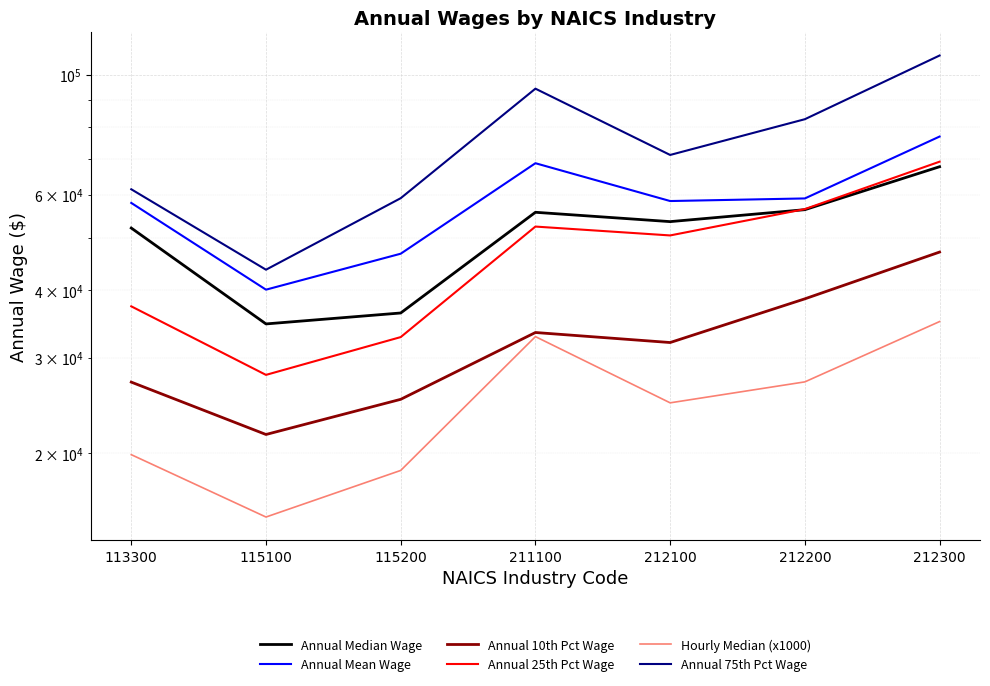

Reading left to right, transcribe all the data shown in this chart.

Annual Median Wage: 52100	34650	36300	55710	53540	56330	67625
Annual Mean Wage: 57973	40085	46710	68640	58440	59090	76885
Annual 10th Pct Wage: 27053	21650	25143	33408	32013	38553	47038
Annual 25th Pct Wage: 37342	27897	32763	52425	50485	56470	69088
Hourly Median (x1000): 19870	15240	18580	32830	24770	27080	35000
Annual 75th Pct Wage: 61440	43637	59152	94253	71095	82770	108525